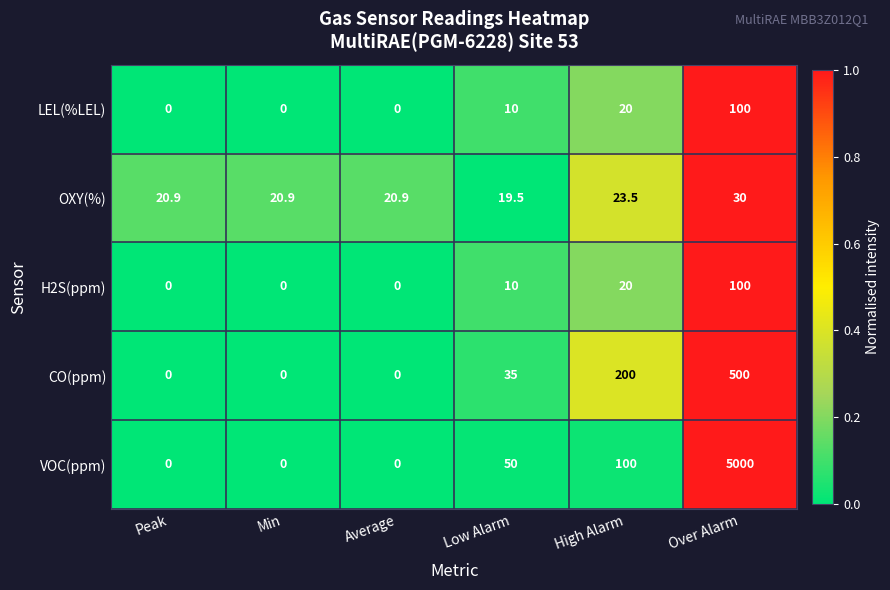

The value of LEL(%LEL) at Low Alarm is 10.0. True or false?

True